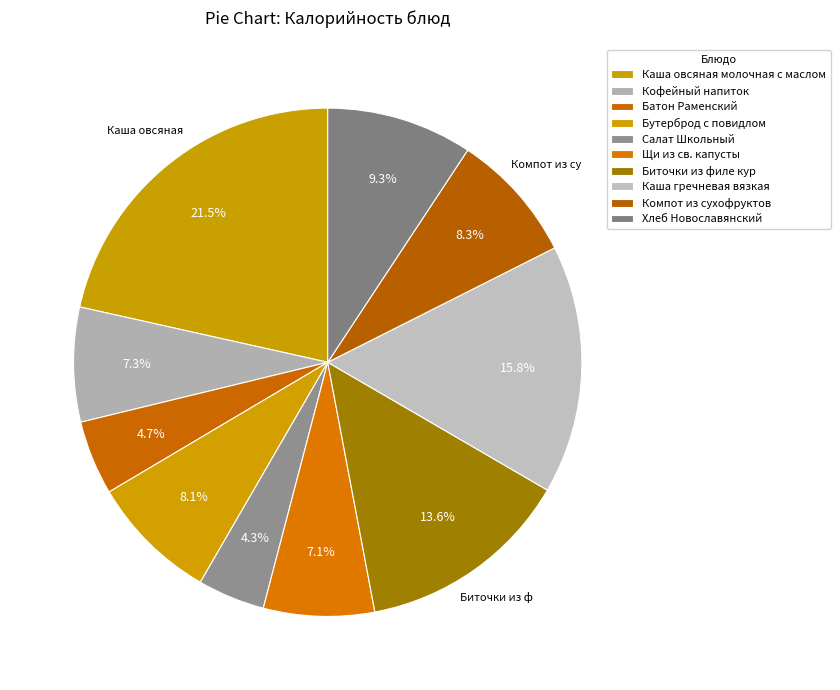

Count the number of slices in the pie.

10